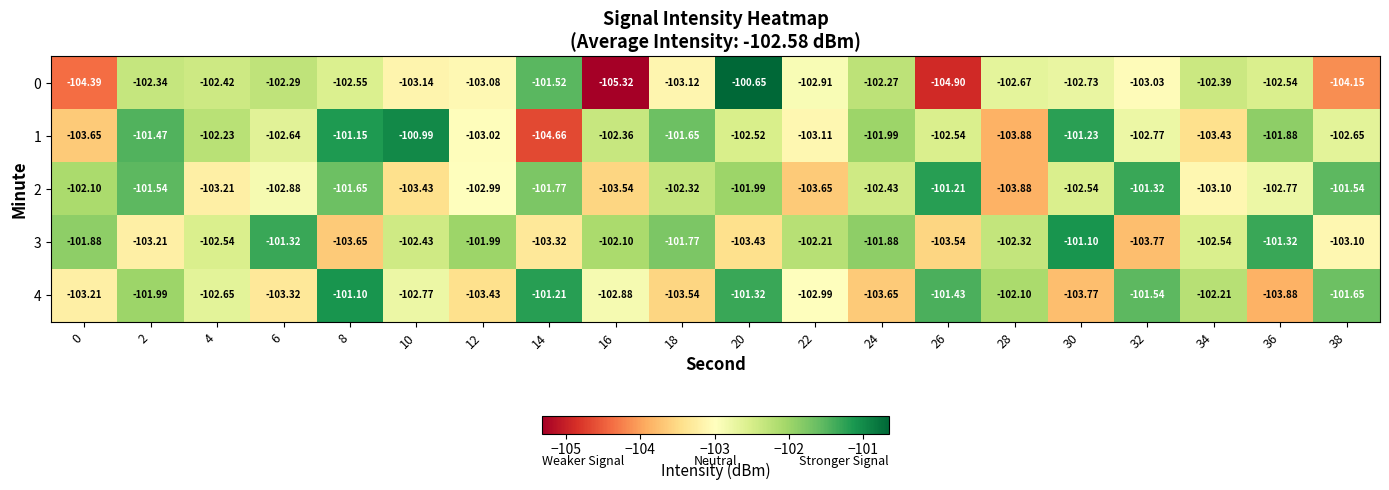

Is the value of 2 at 4 greater than the value of 1 at 32?

No